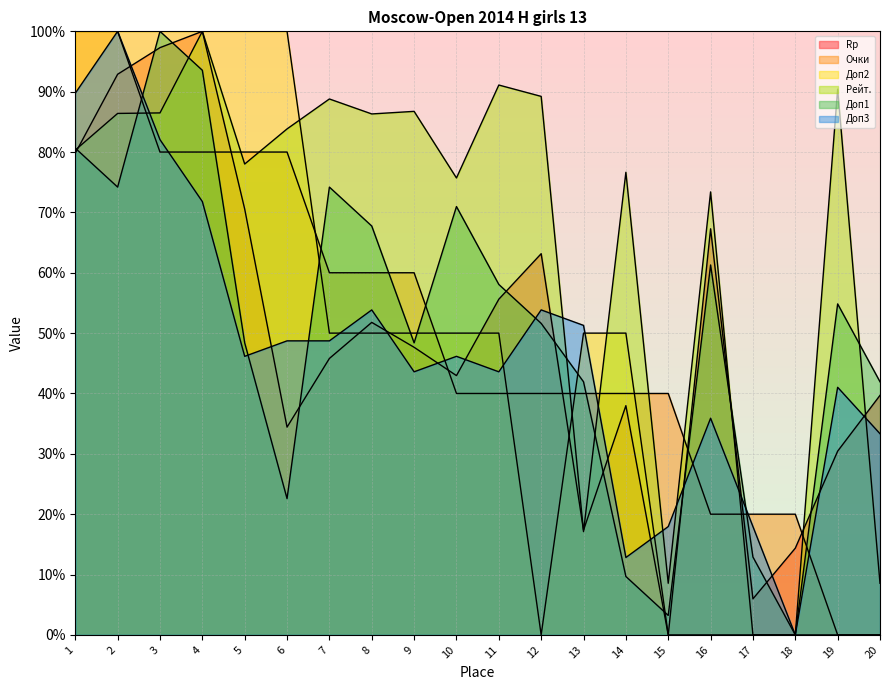

What is the spread (max minus min) of values at 15?

40.0